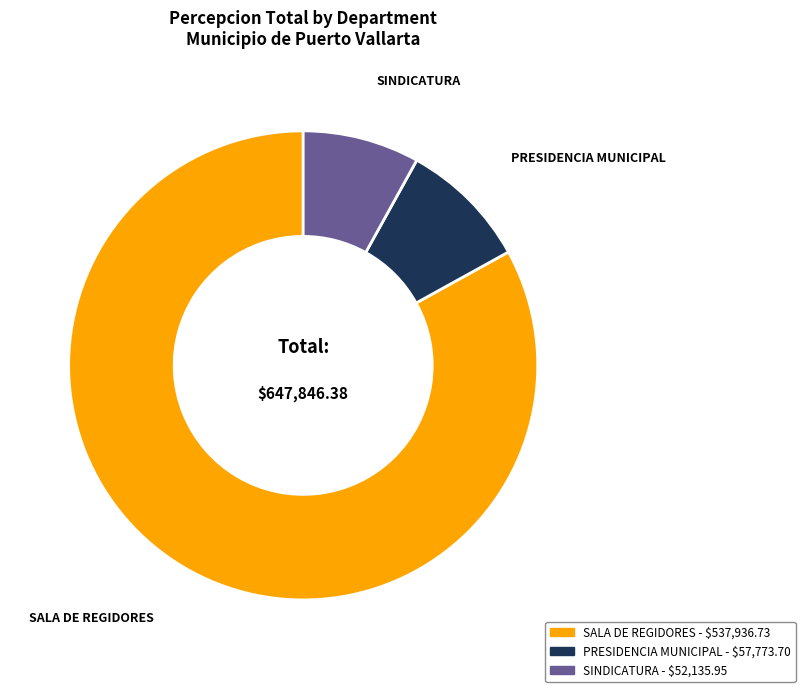

Is the sum of SALA DE REGIDORES and PRESIDENCIA MUNICIPAL greater than half?

Yes